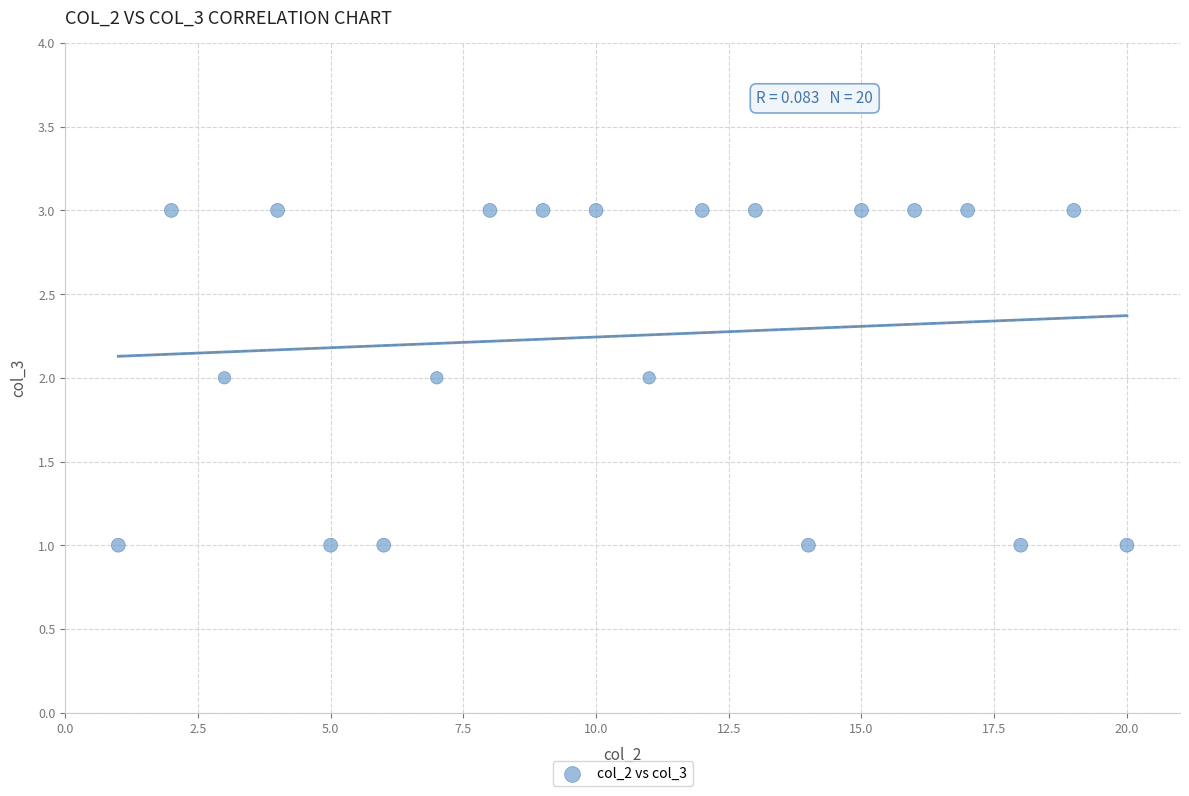

What is the range of X values (max minus min)?

19